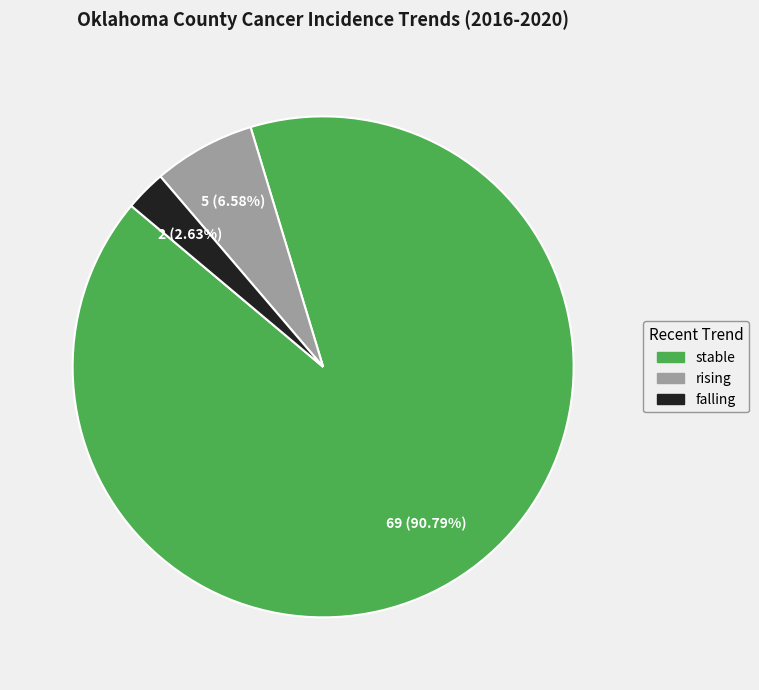

Is there a majority slice in this chart?

Yes